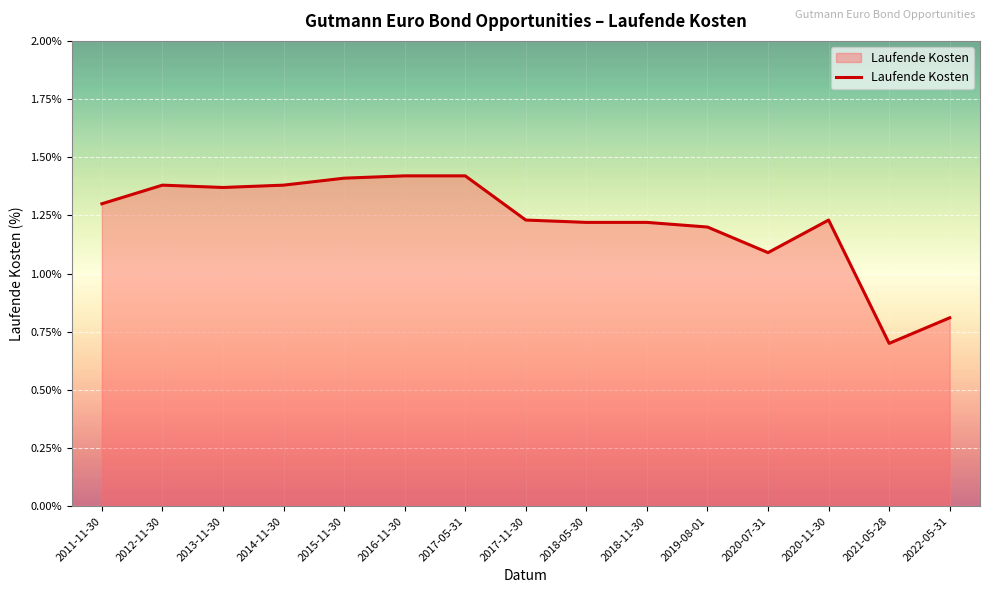

What position from the left is 2015-11-30?

5